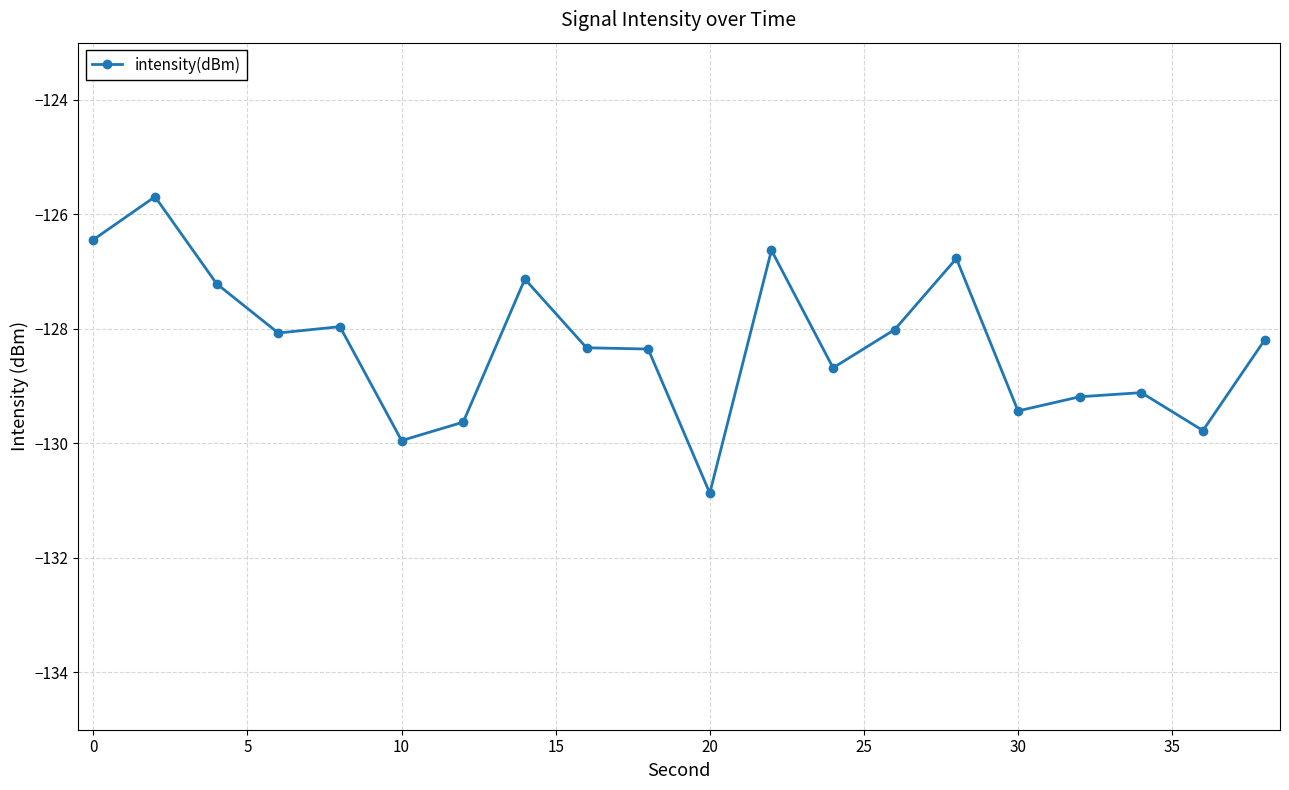

True or false: the data has more than 0 interior local peaks.

True